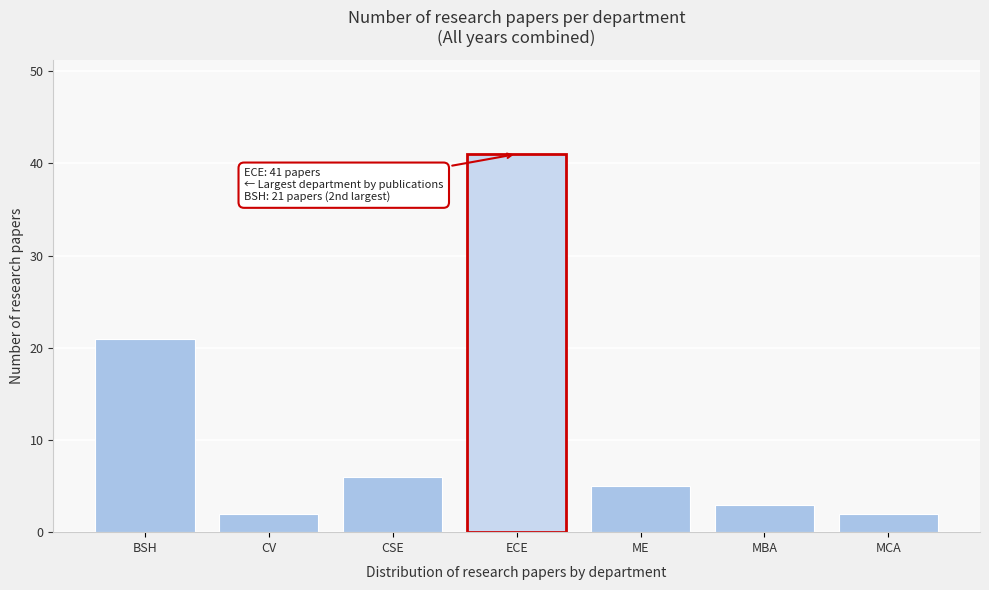

Reading left to right, transcribe all the data shown in this chart.

21	2	6	41	5	3	2